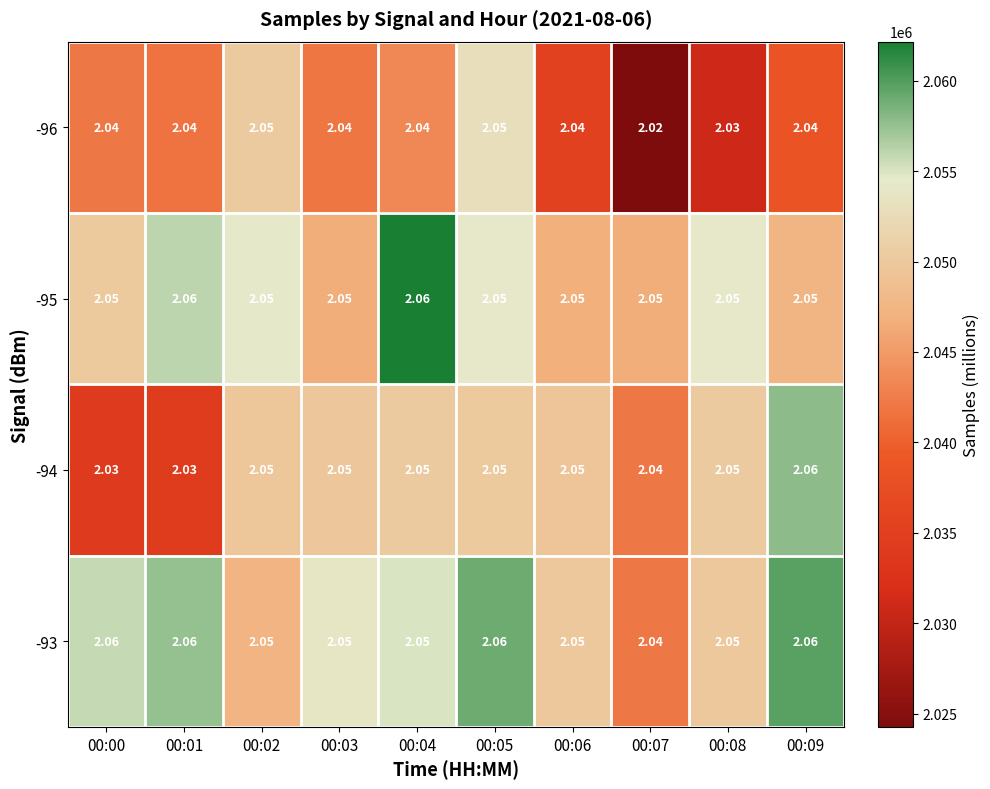

Which label corresponds to the largest value in the chart?

00:04